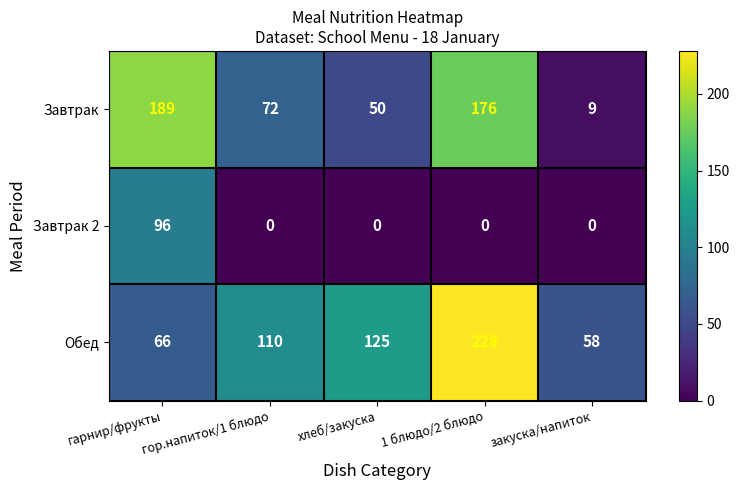

What is the total value across all series at гор.напиток/1 блюдо?

182